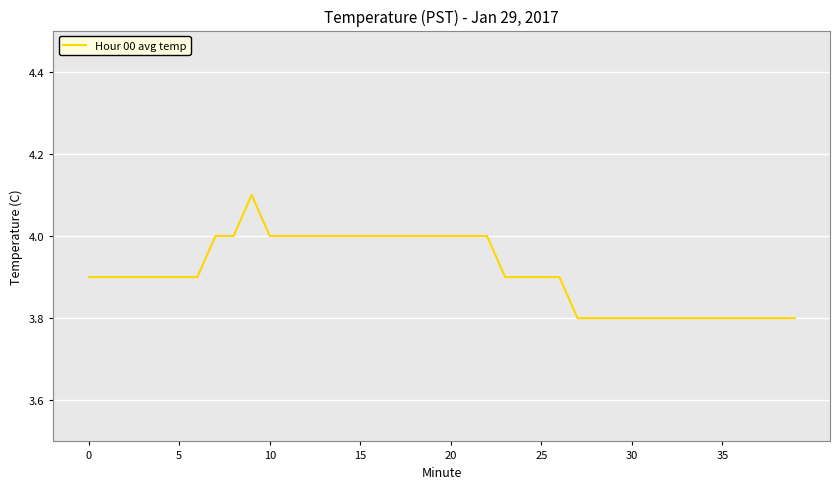

What is the maximum value shown in the chart?

4.1